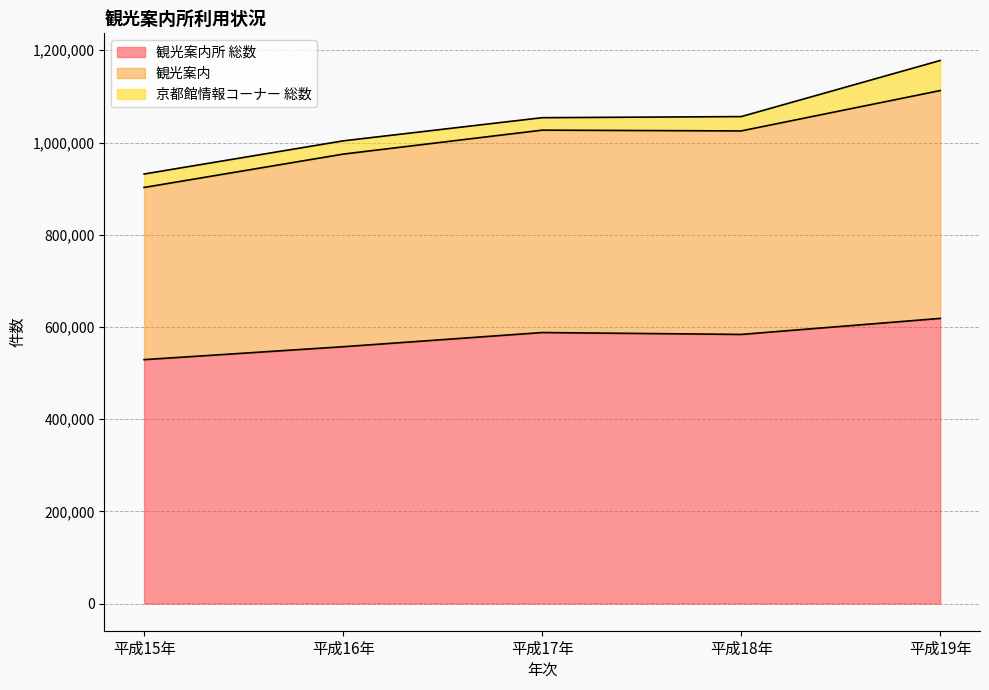

At how many categories does at least one series exceed 947950?

4